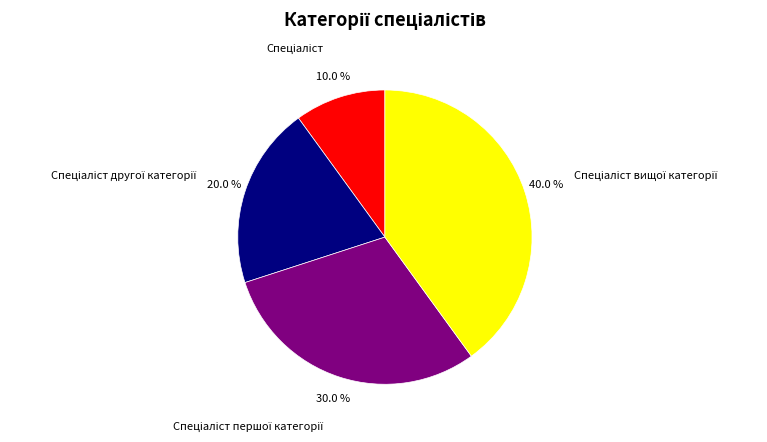

Is there a majority slice in this chart?

No